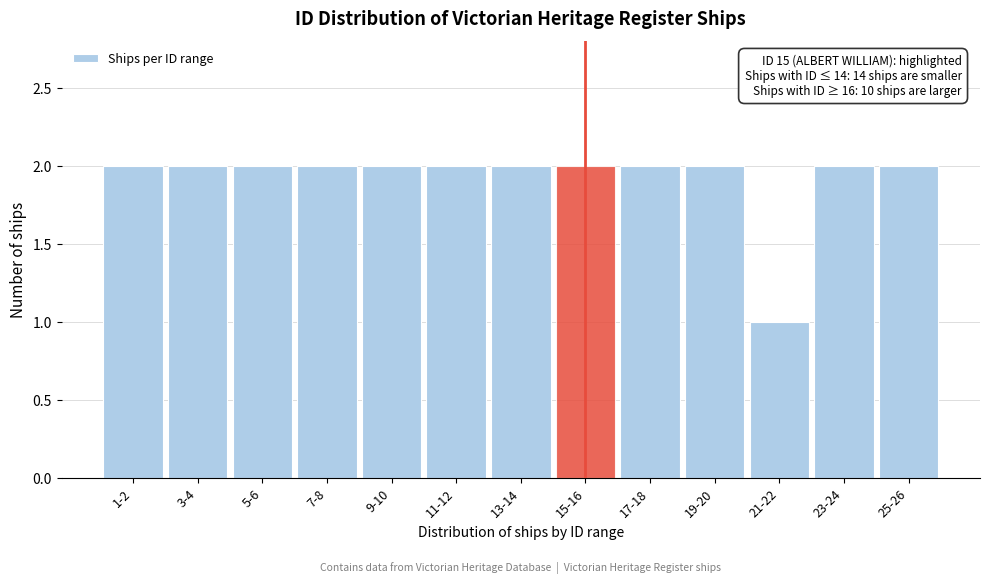

Reading left to right, transcribe all the data shown in this chart.

2	2	2	2	2	2	2	2	2	2	1	2	2